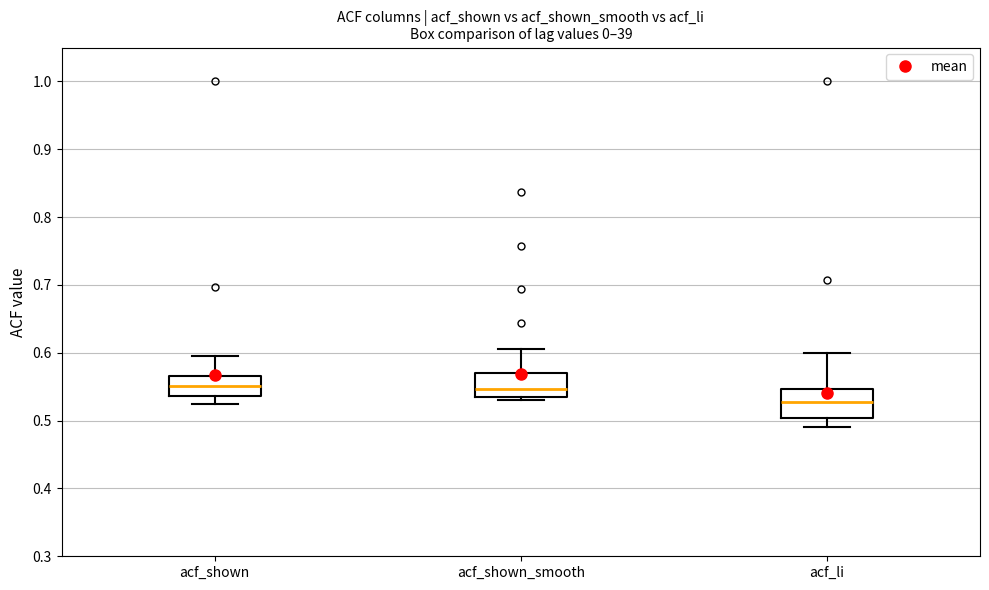

Reading left to right, transcribe this box plot: for each box, give where its median line is, the range the box spans, and where its two whiskers end, as read against the y-axis. The values are not printed on the chart, so give them approximately, as read against the axis.

acf_shown: median 0.55, box 0.54 to 0.57, whiskers 0.53 to 0.60
acf_shown_smooth: median 0.55, box 0.54 to 0.57, whiskers 0.53 to 0.61
acf_li: median 0.53, box 0.50 to 0.55, whiskers 0.49 to 0.60